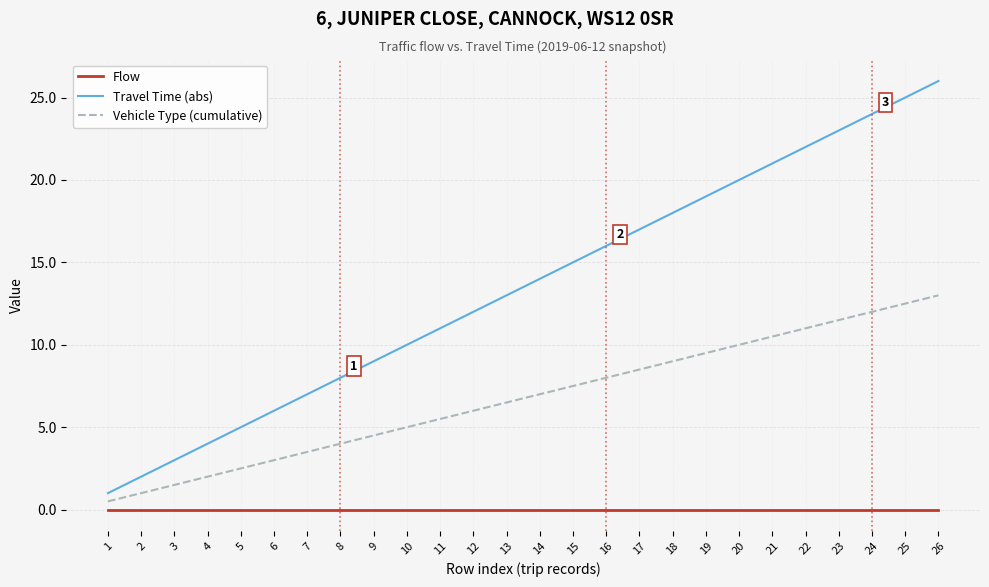

How many series are shown in this chart?

3